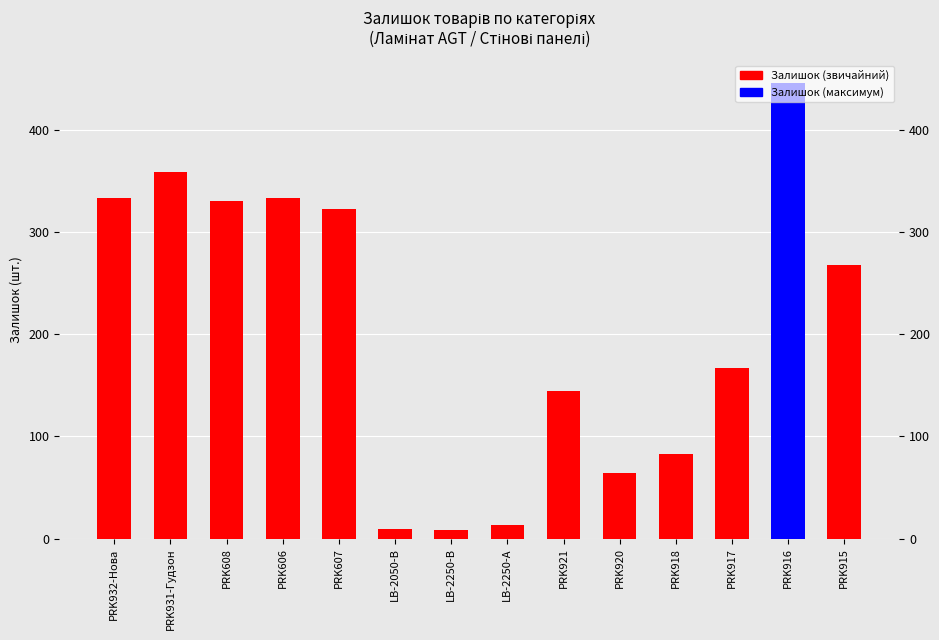

How many data points are less than 268?

7